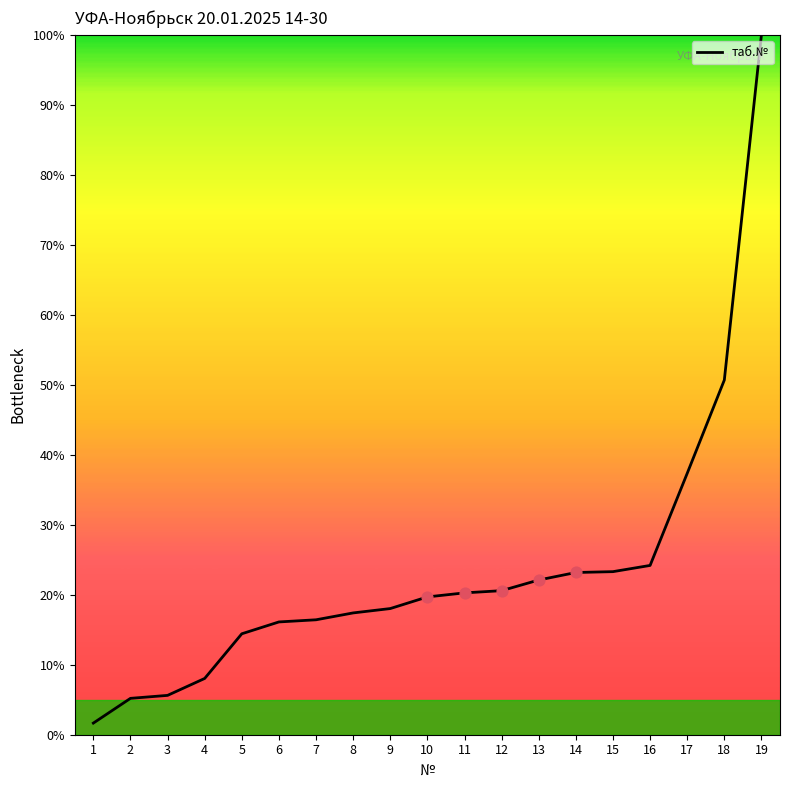

What is the ratio of the value at 12 to the value at 3?

3.7